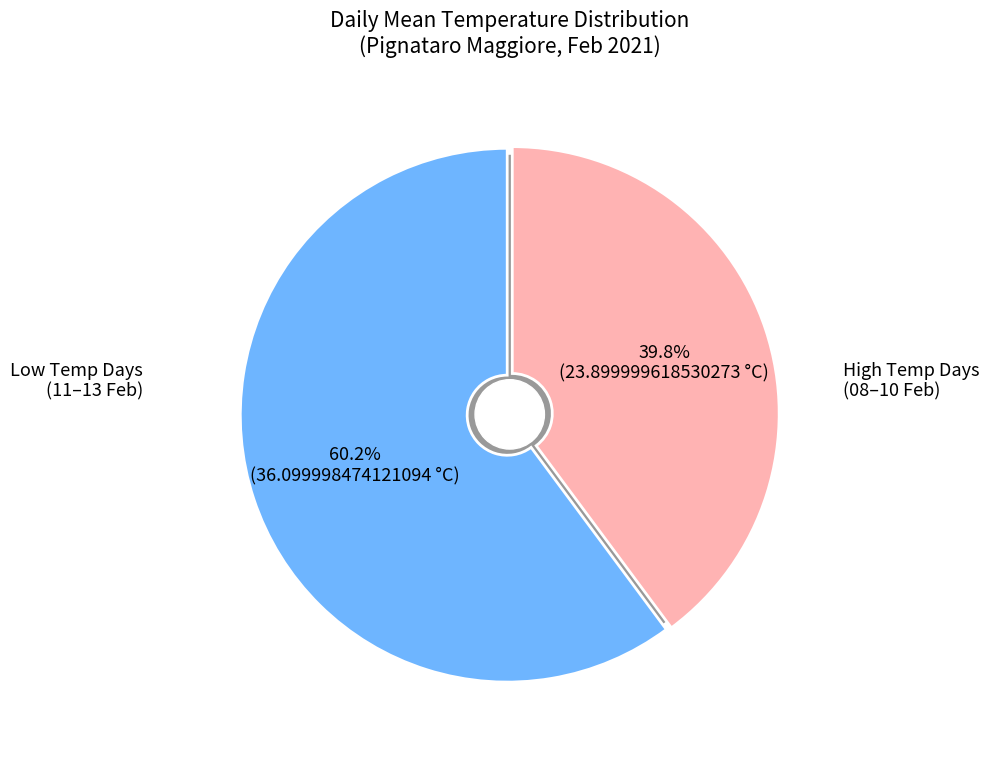

Is there any slice that represents more than half of the pie?

Yes